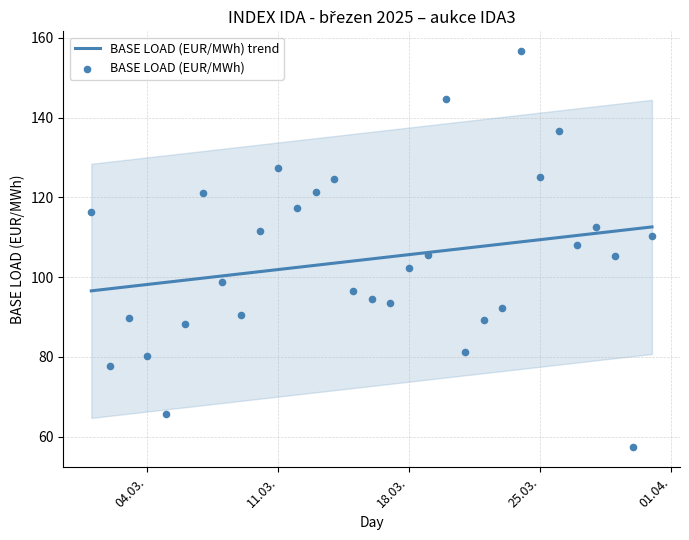

Which series has the widest spread of Y values?

BASE LOAD (EUR/MWh)